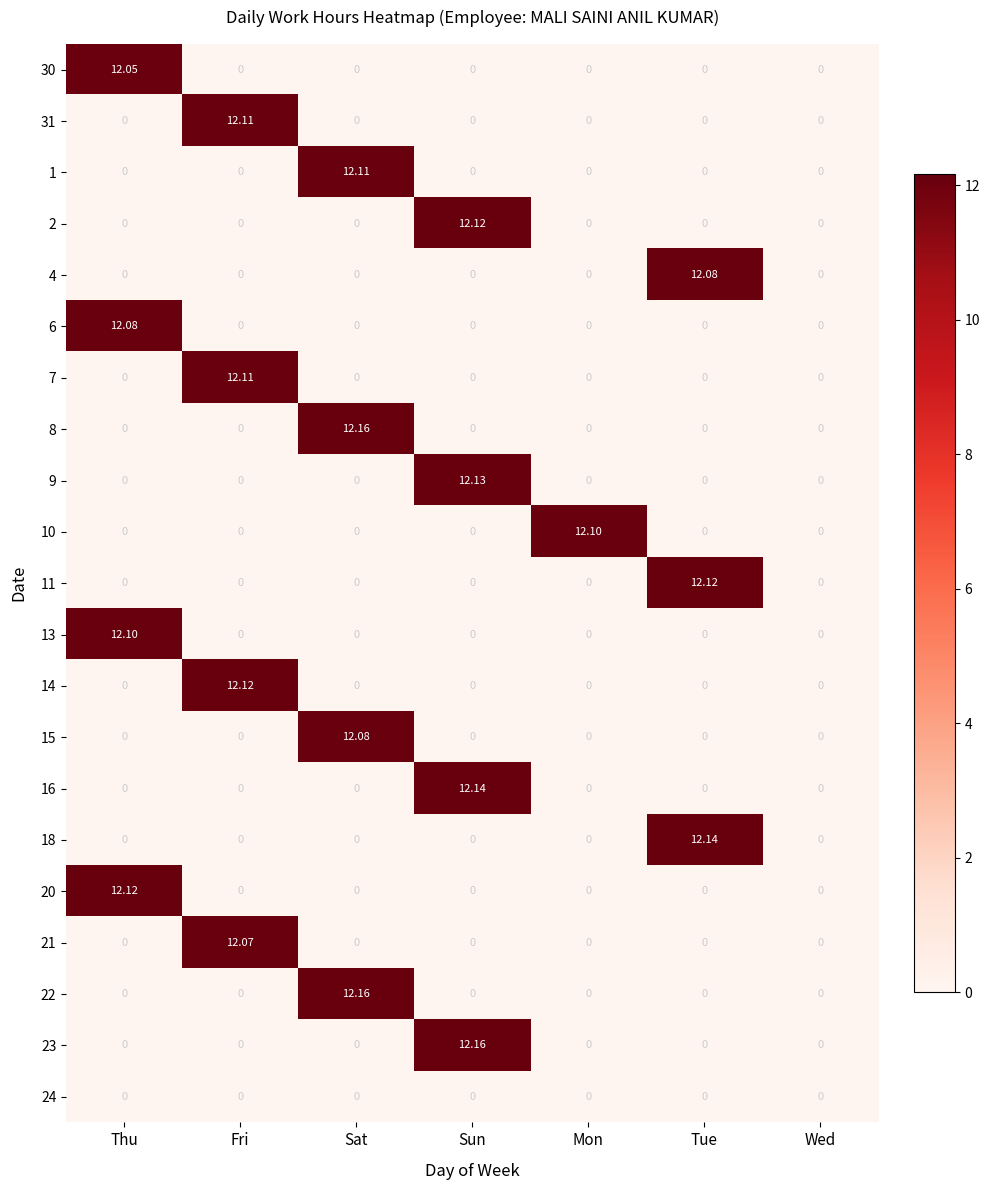

How many series are shown in this chart?

21